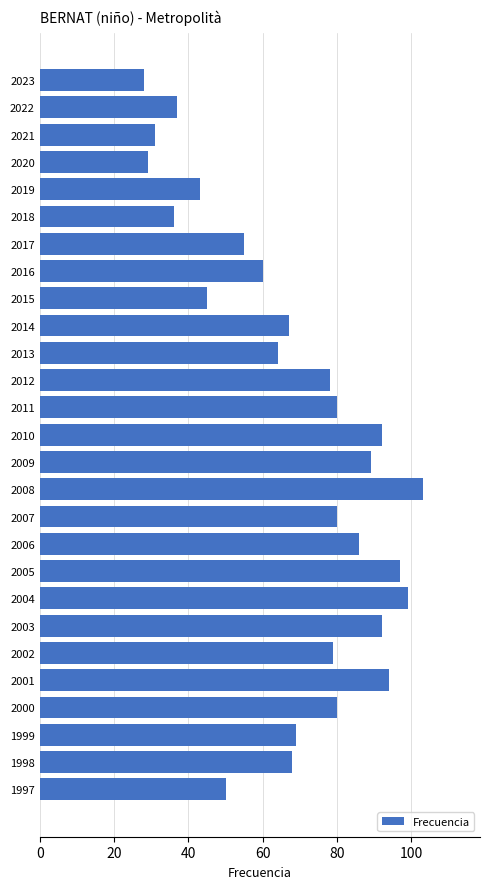

What is the sum of all values?

1831